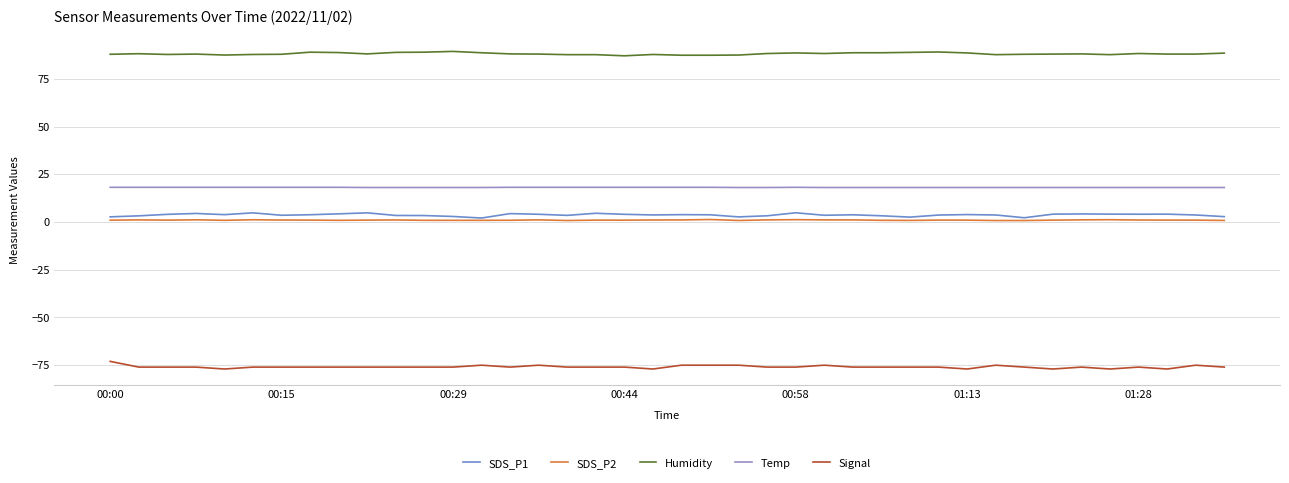

What is the minimum value shown in the chart?

-77.0